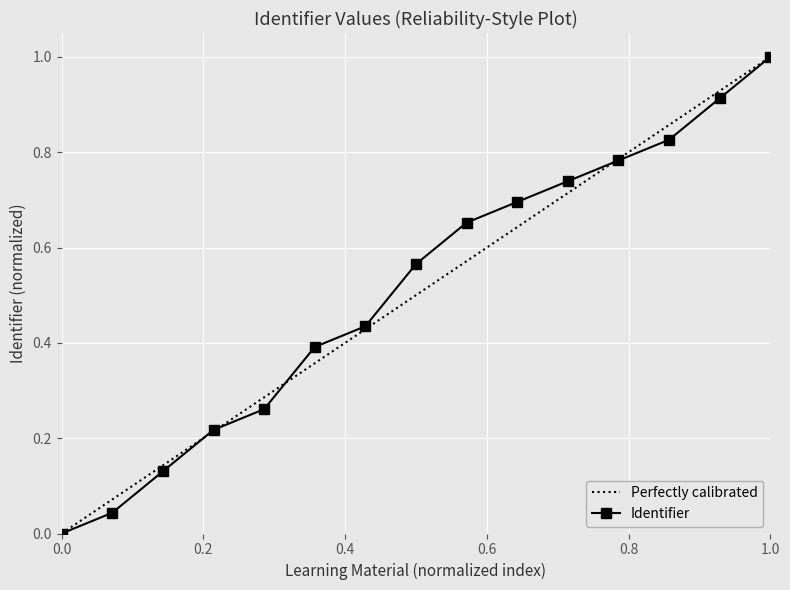

What is the value of the 14th point from the left?

0.9